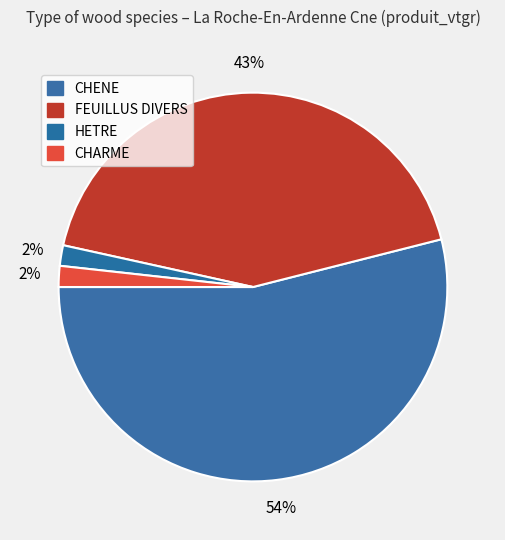

To the nearest percent, what is the difference between the CHARME and FEUILLUS DIVERS slice percentages?

41%